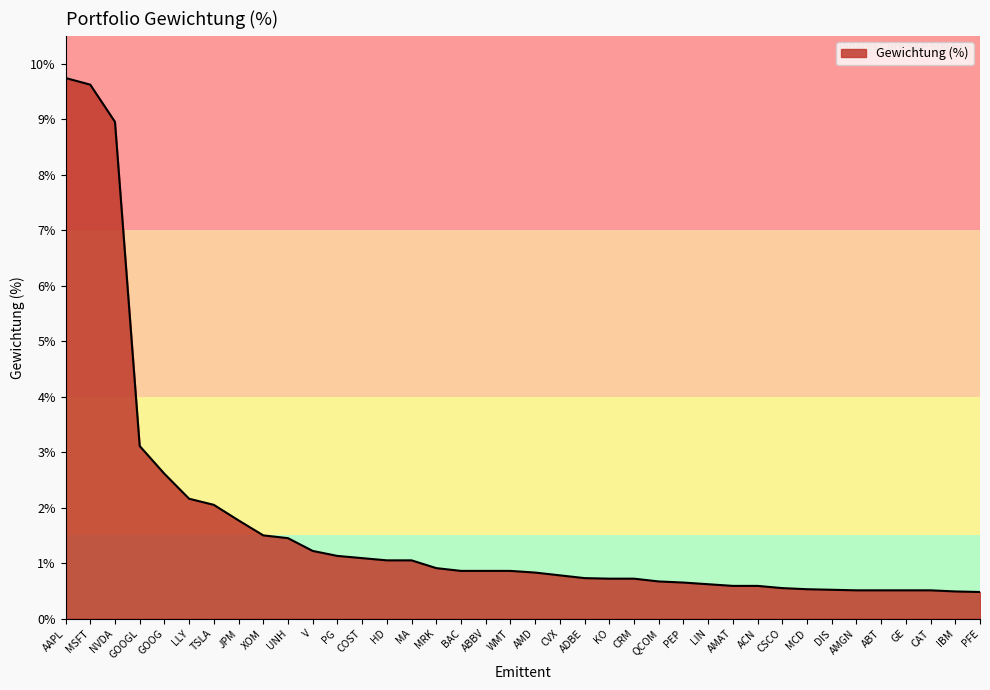

What is the change in value from MSFT to MCD?

-9.1